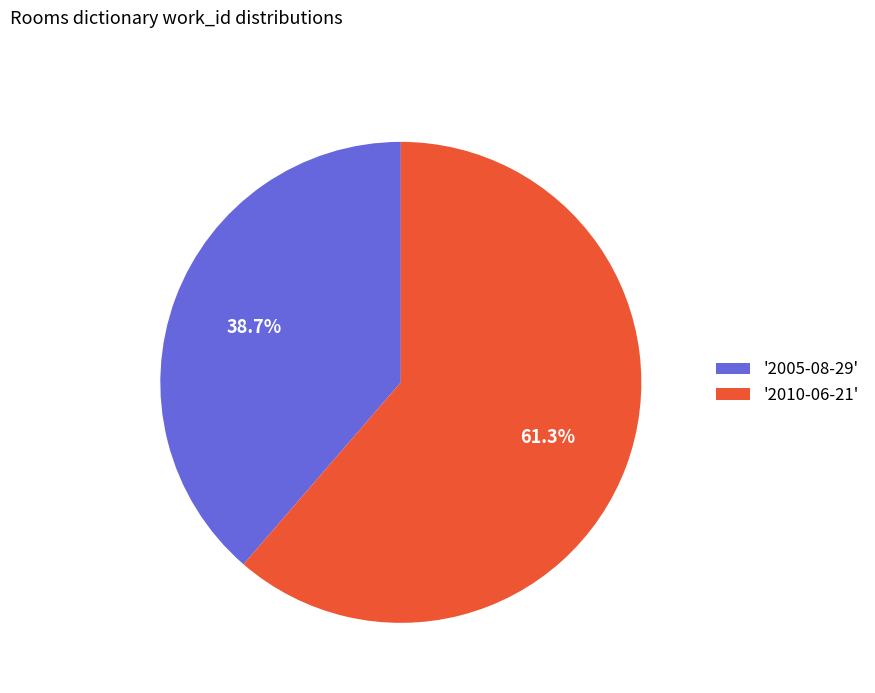

Count the number of slices in the pie.

2